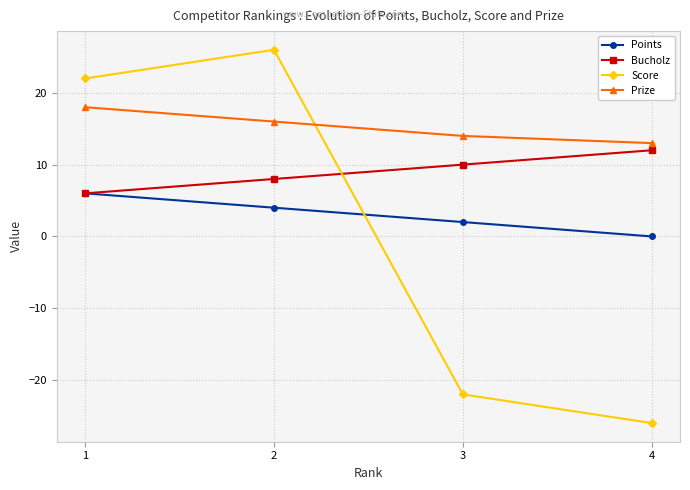

What is the total value across all series at 2?

54